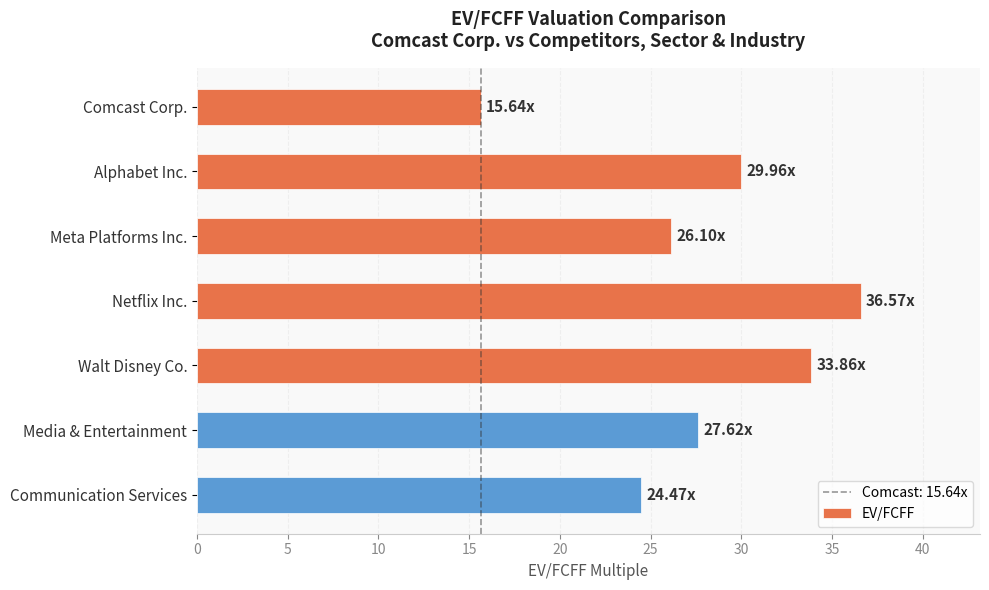

Rank the categories by value from lowest to highest.

Comcast Corp., Communication Services, Meta Platforms Inc., Media & Entertainment, Alphabet Inc., Walt Disney Co., Netflix Inc.